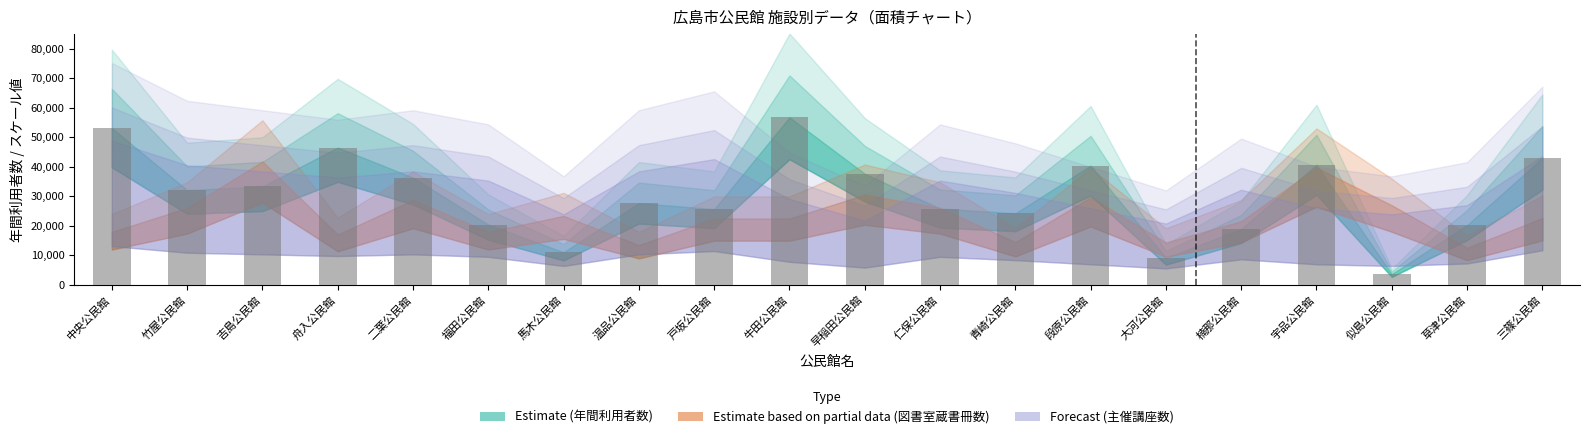

What is the change in value from 段原公民館 to 楠那公民館?

-21454